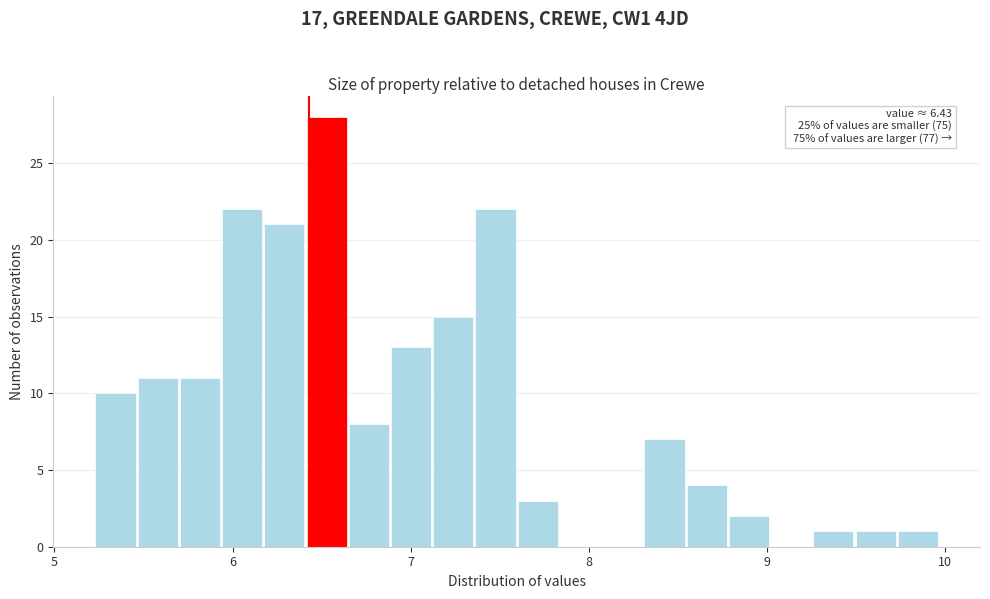

Read against the x-axis, roughly where is the centre of the tallest bar?

6.5